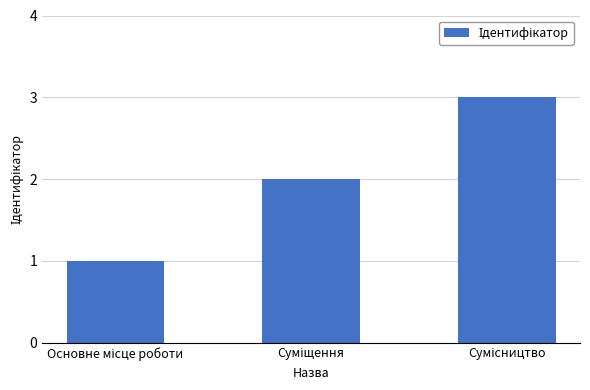

How many bars are there in total?

3